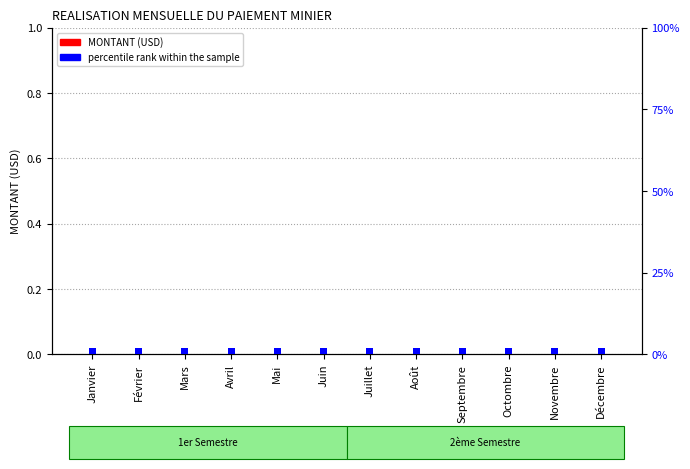

List the series in order of their overall mean, lowest first.

MONTANT (USD), percentile rank within the sample